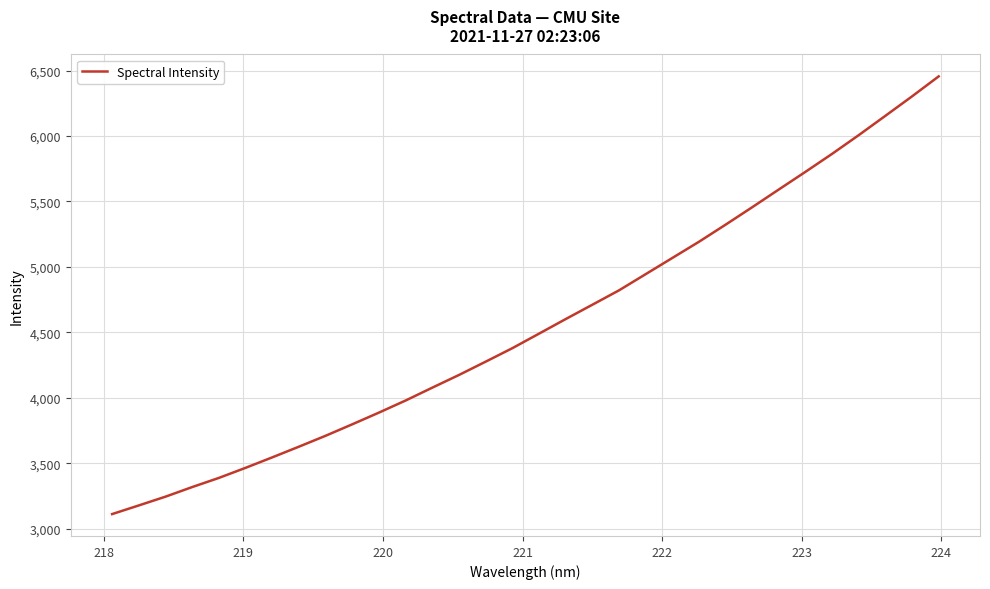

What is the maximum value shown in the chart?

6455.4